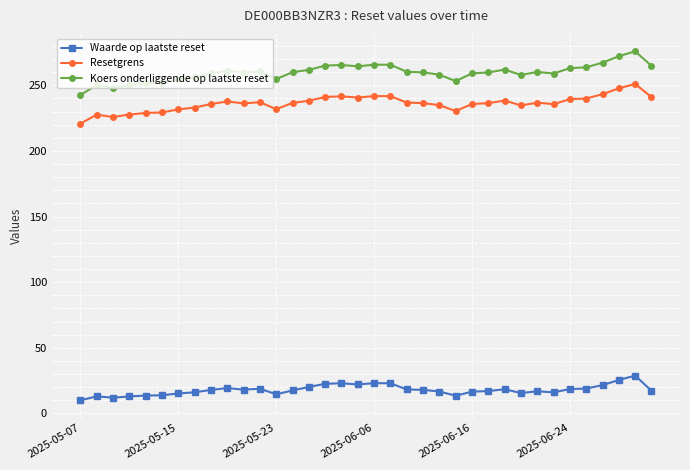

What is the minimum value shown in the chart?

10.0